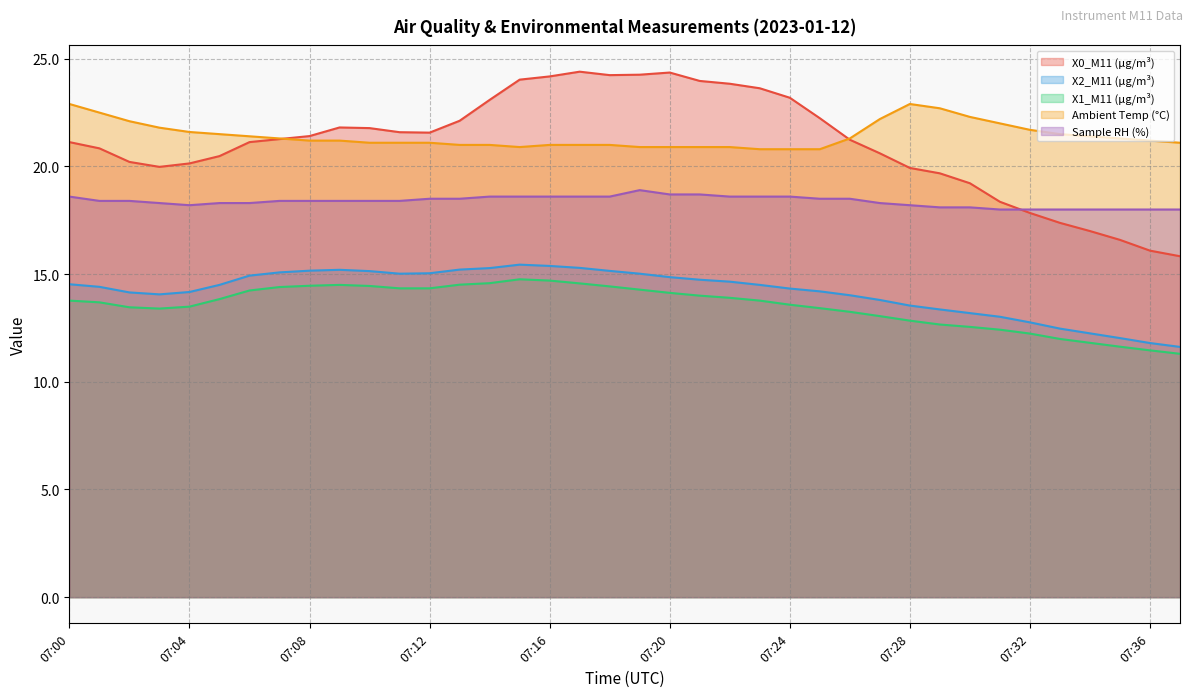

True or false: Sample RH (%) and X1_M11 (μg/m³) intersect in this chart.

False